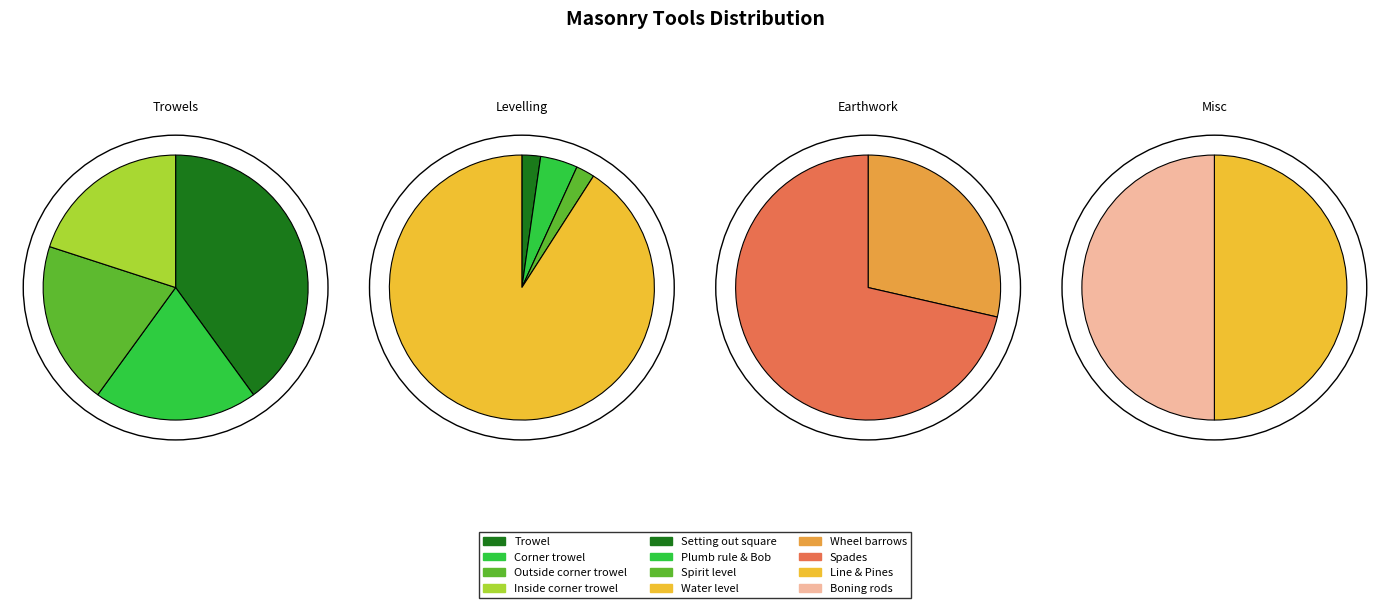

Count the number of slices in the pie.

12